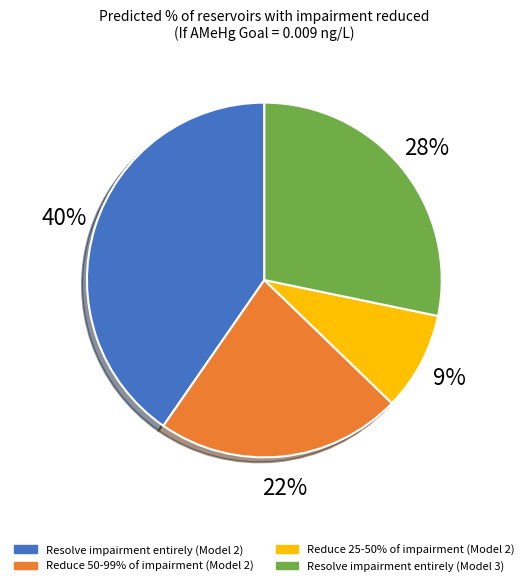

Which slice is the largest?

Resolve impairment entirely (Model 2)